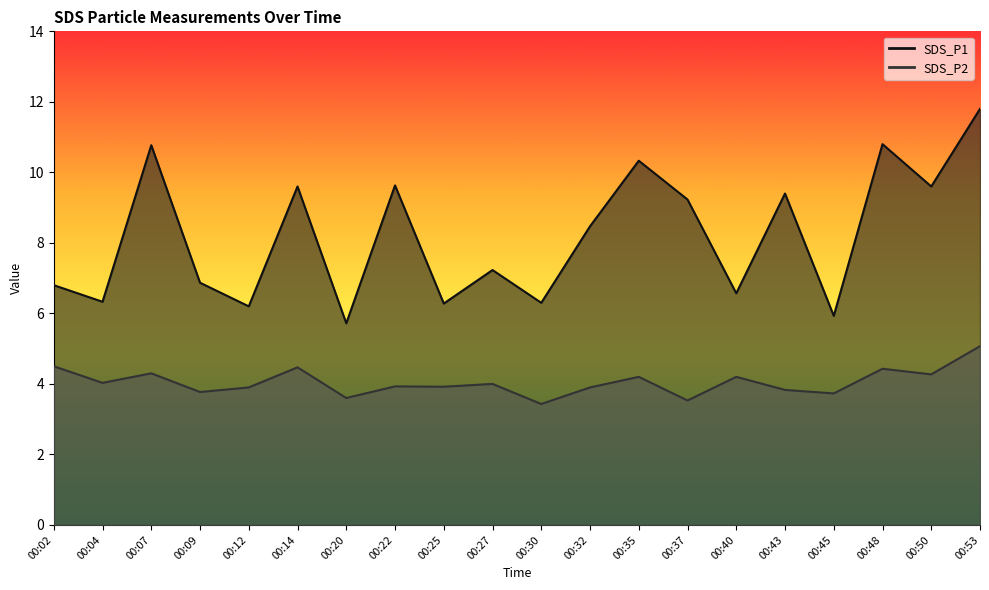

List the labels in order of SDS_P2 value, smallest first.

00:30, 00:37, 00:20, 00:45, 00:09, 00:43, 00:12, 00:32, 00:25, 00:22, 00:27, 00:04, 00:35, 00:40, 00:50, 00:07, 00:48, 00:14, 00:02, 00:53